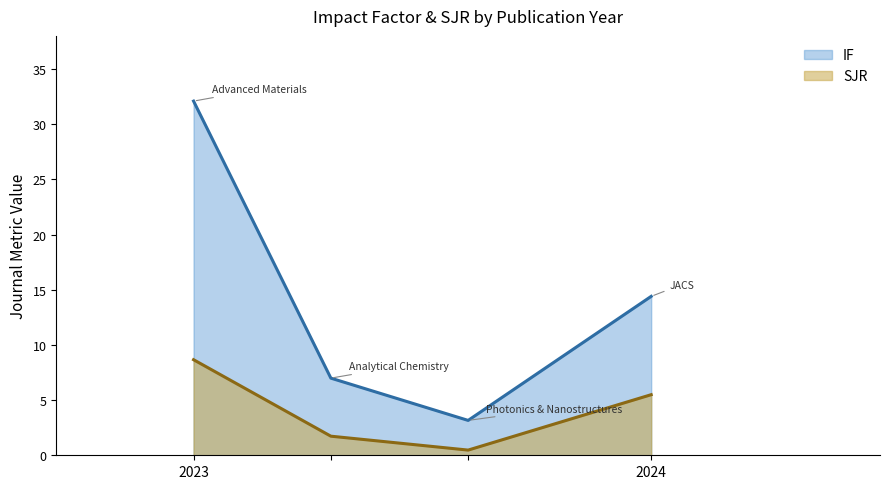

What is the approximate value of IF at 2024?

14.4